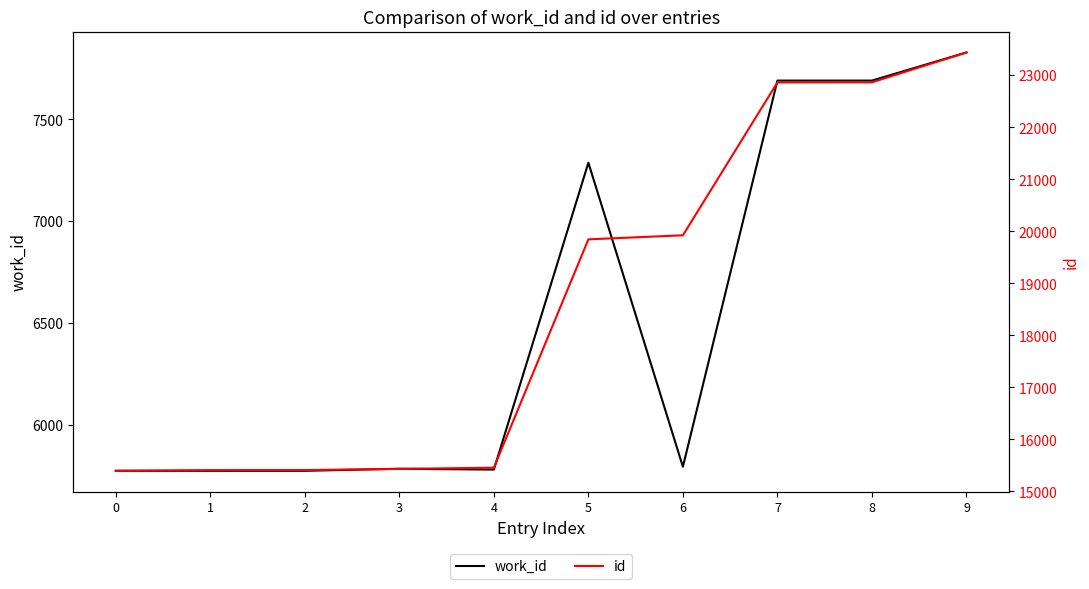

What is the approximate value of id at 9?

23437